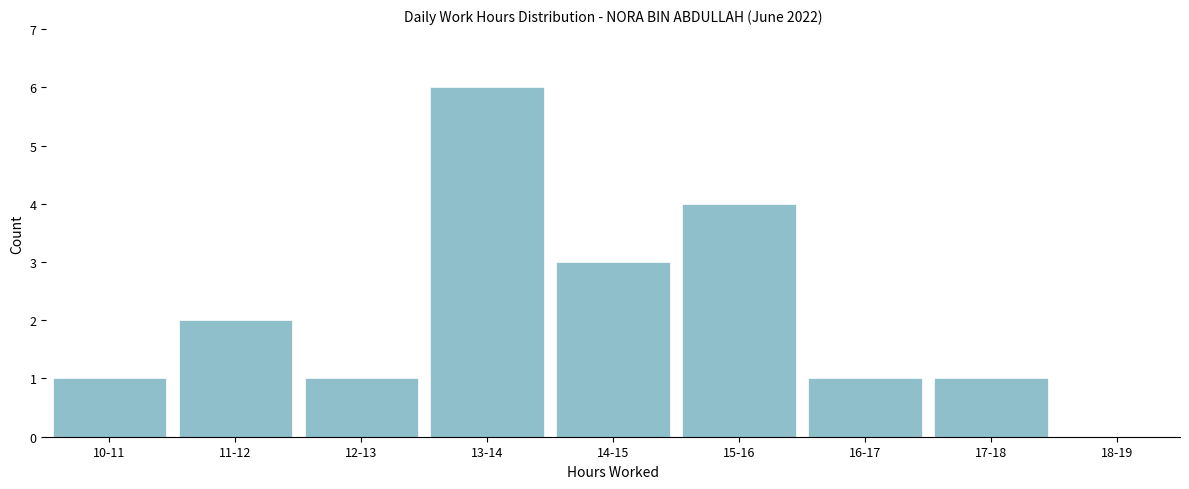

Reading left to right, list all the values displayed in this chart.

10-11=1	11-12=2	12-13=1	13-14=6	14-15=3	15-16=4	16-17=1	17-18=1	18-19=0